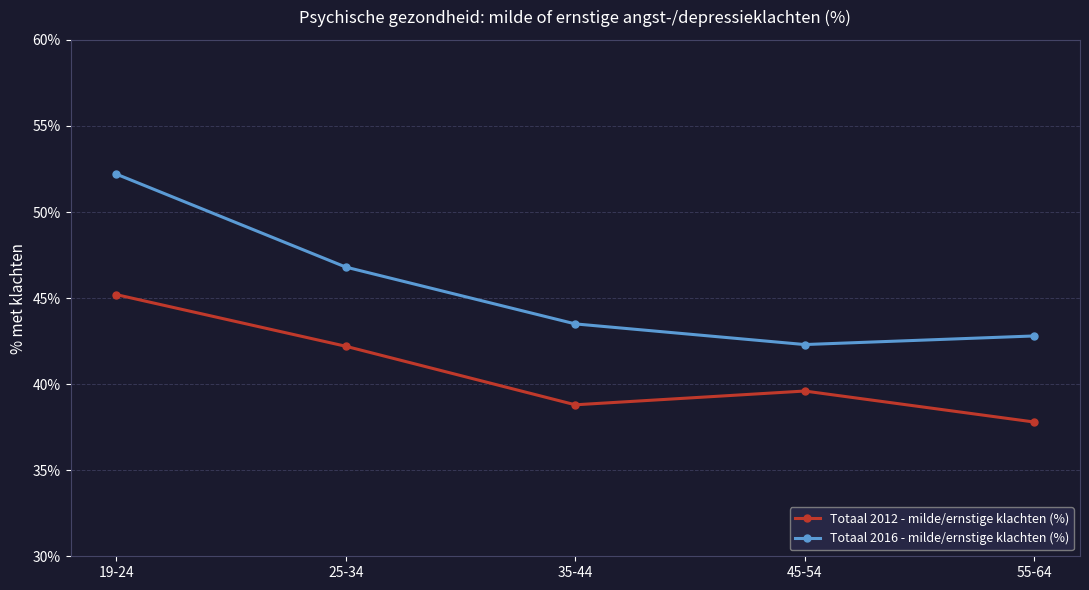

True or false: Totaal 2016 - milde/ernstige klachten (%) and Totaal 2012 - milde/ernstige klachten (%) intersect in this chart.

False